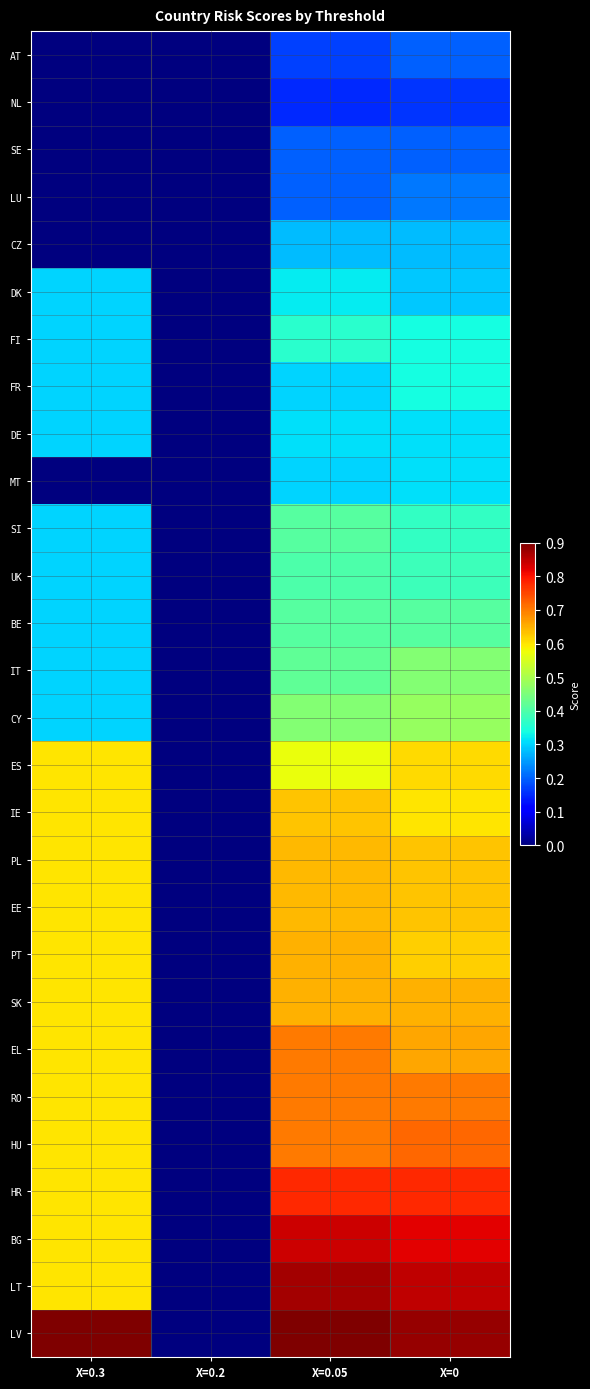

Reading right to left, what are all the values shown in this chart?

AT: X=0=0.2	X=0.05=0.2	X=0.2=0.0	X=0.3=0.0
NL: X=0=0.2	X=0.05=0.1	X=0.2=0.0	X=0.3=0.0
SE: X=0=0.2	X=0.05=0.2	X=0.2=0.0	X=0.3=0.0
LU: X=0=0.2	X=0.05=0.2	X=0.2=0.0	X=0.3=0.0
CZ: X=0=0.3	X=0.05=0.3	X=0.2=0.0	X=0.3=0.0
DK: X=0=0.3	X=0.05=0.3	X=0.2=0.0	X=0.3=0.3
FI: X=0=0.3	X=0.05=0.4	X=0.2=0.0	X=0.3=0.3
FR: X=0=0.3	X=0.05=0.3	X=0.2=0.0	X=0.3=0.3
DE: X=0=0.3	X=0.05=0.3	X=0.2=0.0	X=0.3=0.3
MT: X=0=0.3	X=0.05=0.3	X=0.2=0.0	X=0.3=0.0
SI: X=0=0.4	X=0.05=0.4	X=0.2=0.0	X=0.3=0.3
UK: X=0=0.4	X=0.05=0.4	X=0.2=0.0	X=0.3=0.3
BE: X=0=0.4	X=0.05=0.4	X=0.2=0.0	X=0.3=0.3
IT: X=0=0.5	X=0.05=0.4	X=0.2=0.0	X=0.3=0.3
CY: X=0=0.5	X=0.05=0.5	X=0.2=0.0	X=0.3=0.3
ES: X=0=0.6	X=0.05=0.6	X=0.2=0.0	X=0.3=0.6
IE: X=0=0.6	X=0.05=0.6	X=0.2=0.0	X=0.3=0.6
PL: X=0=0.6	X=0.05=0.6	X=0.2=0.0	X=0.3=0.6
EE: X=0=0.6	X=0.05=0.6	X=0.2=0.0	X=0.3=0.6
PT: X=0=0.6	X=0.05=0.7	X=0.2=0.0	X=0.3=0.6
SK: X=0=0.7	X=0.05=0.7	X=0.2=0.0	X=0.3=0.6
EL: X=0=0.7	X=0.05=0.7	X=0.2=0.0	X=0.3=0.6
RO: X=0=0.7	X=0.05=0.7	X=0.2=0.0	X=0.3=0.6
HU: X=0=0.7	X=0.05=0.7	X=0.2=0.0	X=0.3=0.6
HR: X=0=0.8	X=0.05=0.8	X=0.2=0.0	X=0.3=0.6
BG: X=0=0.8	X=0.05=0.8	X=0.2=0.0	X=0.3=0.6
LT: X=0=0.8	X=0.05=0.9	X=0.2=0.0	X=0.3=0.6
LV: X=0=0.9	X=0.05=0.9	X=0.2=0.0	X=0.3=0.9